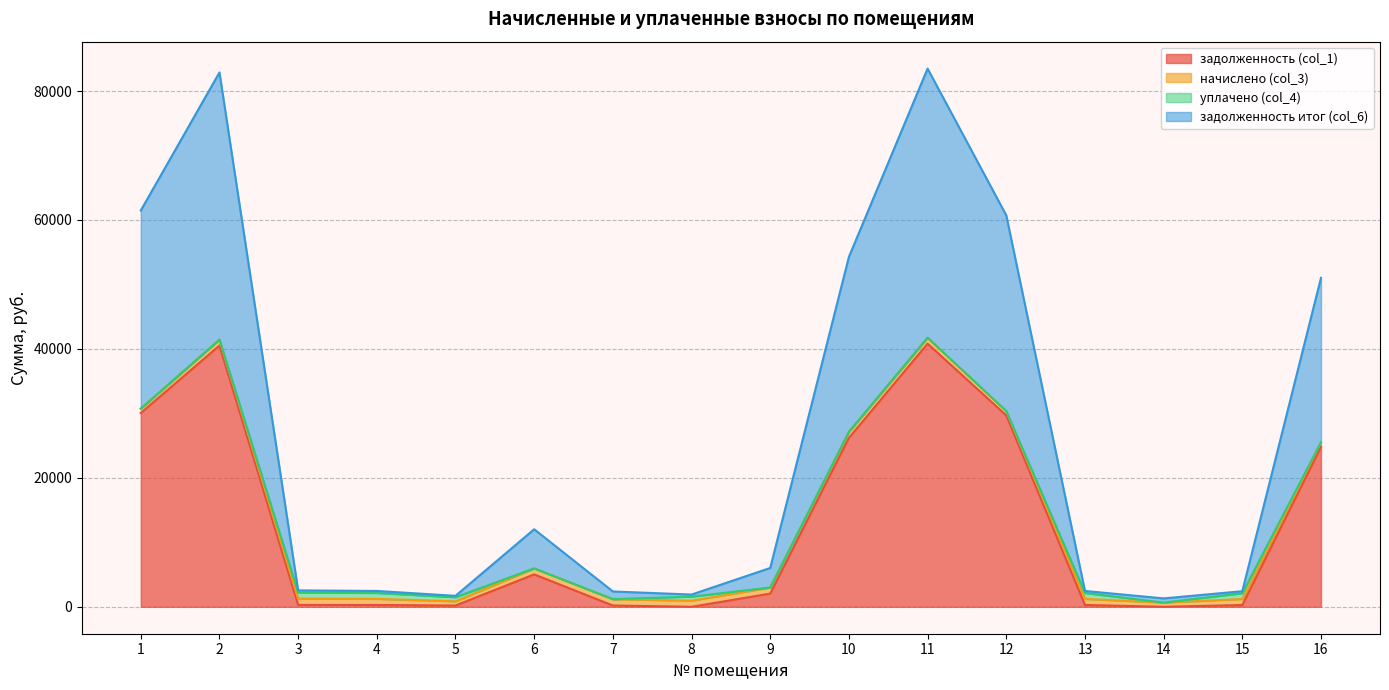

True or false: задолженность итог (col_6) and задолженность (col_1) intersect in this chart.

False